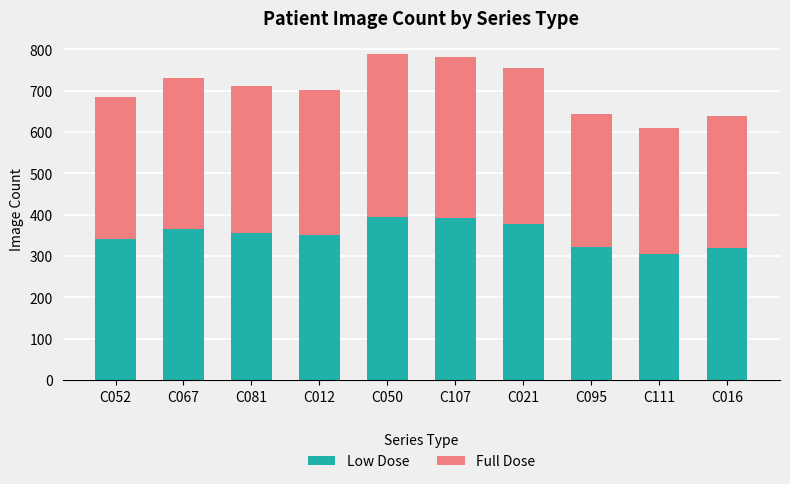

What is the sum of all Low Dose values?

3523